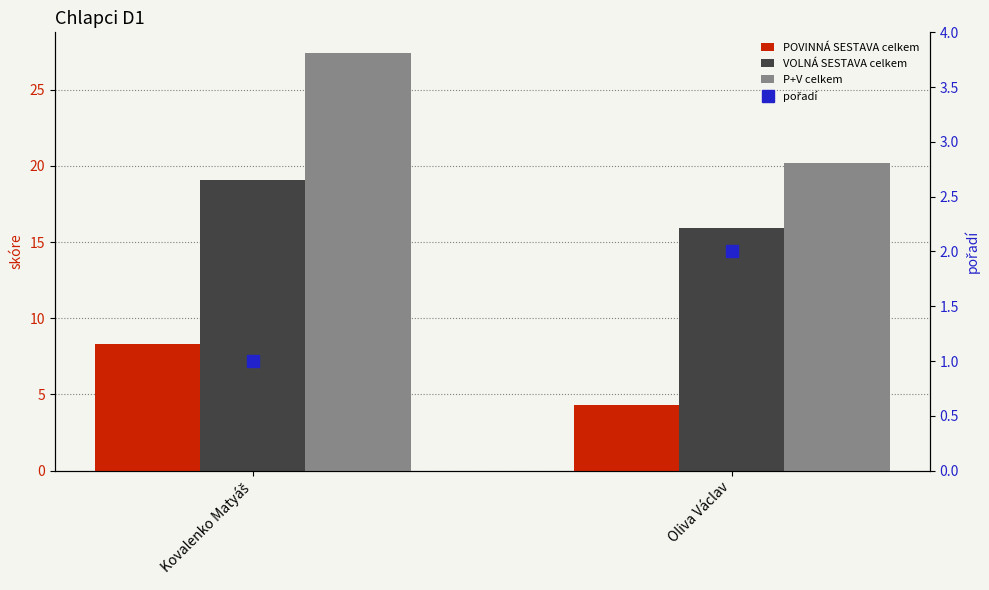

What are all the series names shown in the legend?

POVINNÁ SESTAVA celkem, VOLNÁ SESTAVA celkem, P+V celkem, pořadí